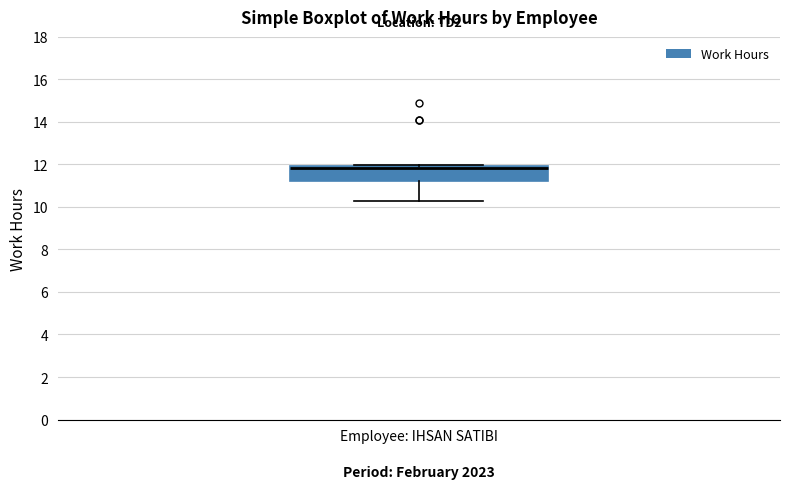

Transcribe this box plot: give where the median line is, the range the box spans, and where the two whiskers end, as read against the y-axis. The values are not printed on the chart, so give them approximately, as read against the axis.

median 11.8, box 11.2 to 12.0, whiskers 10.2 to 12.0